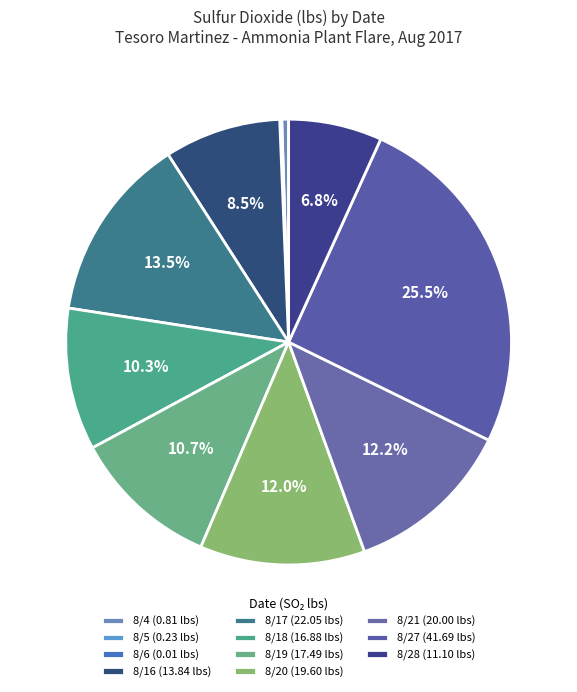

Which slice is the smallest?

8/6